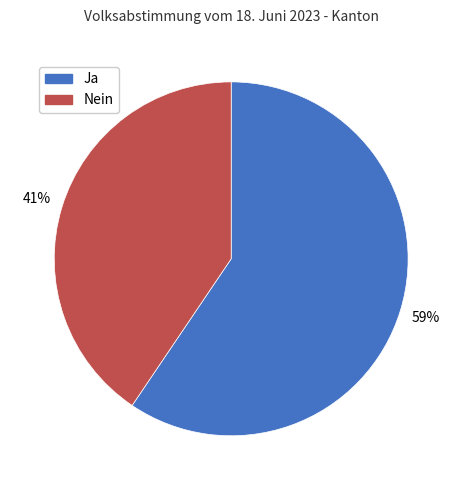

Which has a higher value, Nein or Ja?

Ja